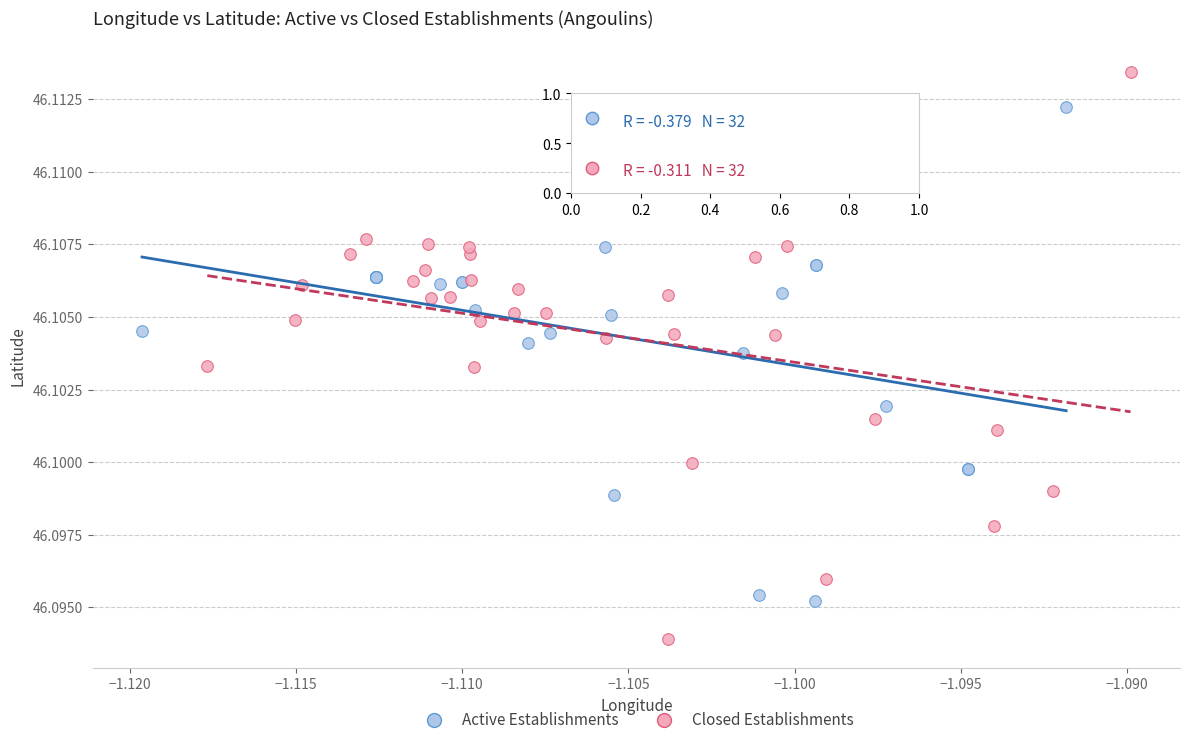

What are all the series names shown in the legend?

Active Establishments, Closed Establishments